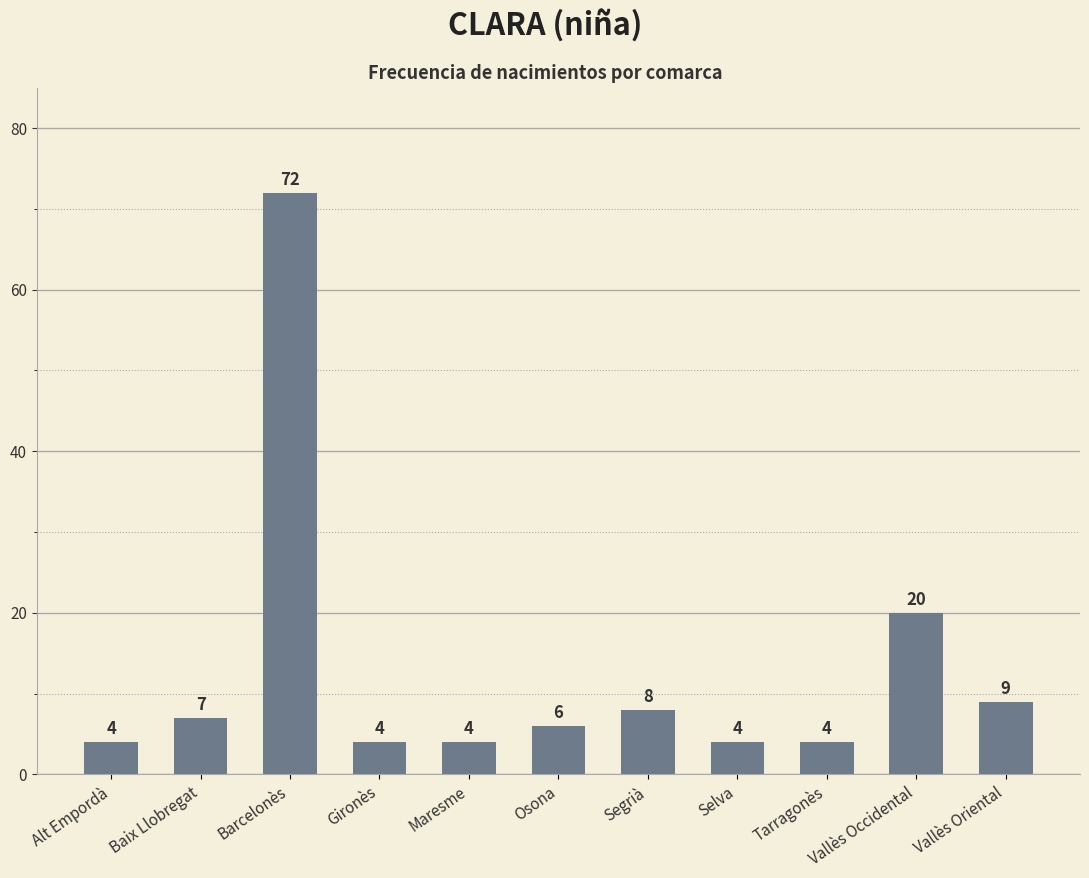

What is the change in value from Baix Llobregat to Segrià?

+1